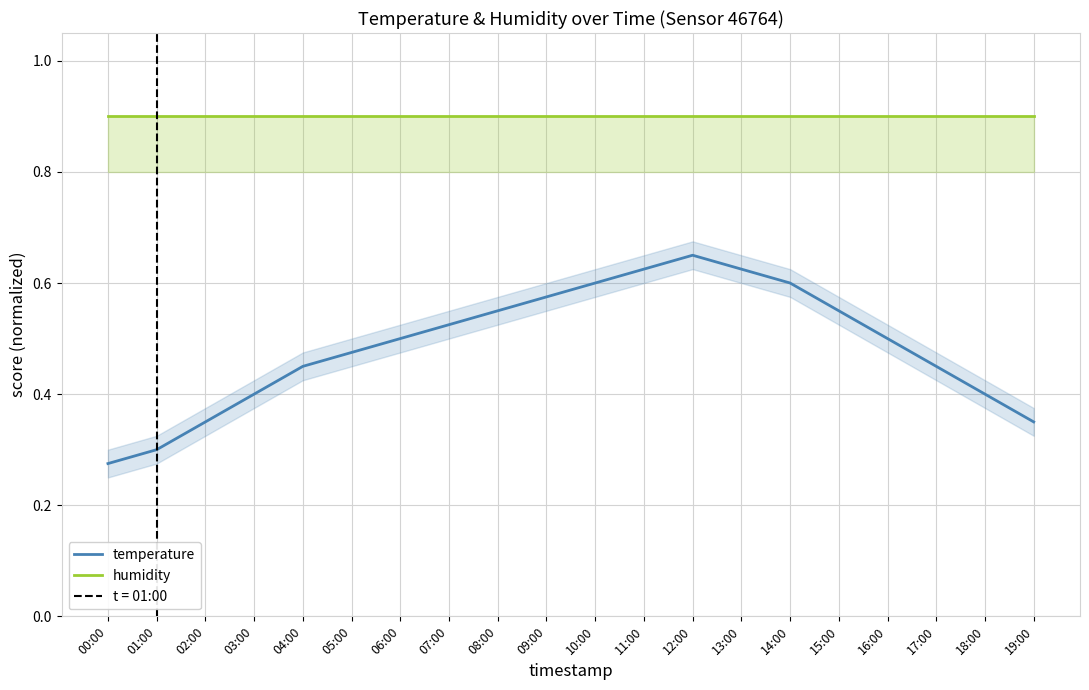

Rank the series by their maximum value, from highest to lowest.

humidity, temperature